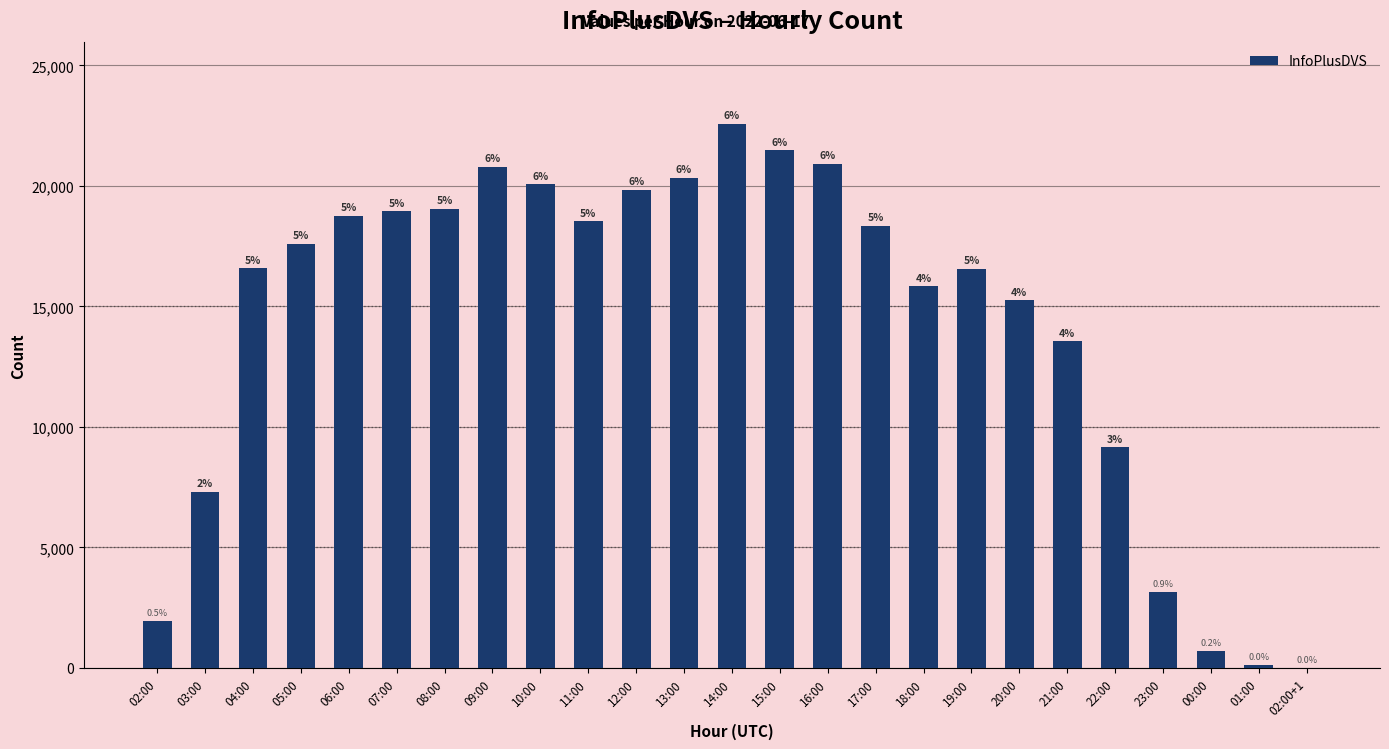

Read the value at 00:00, to the nearest 50.

700